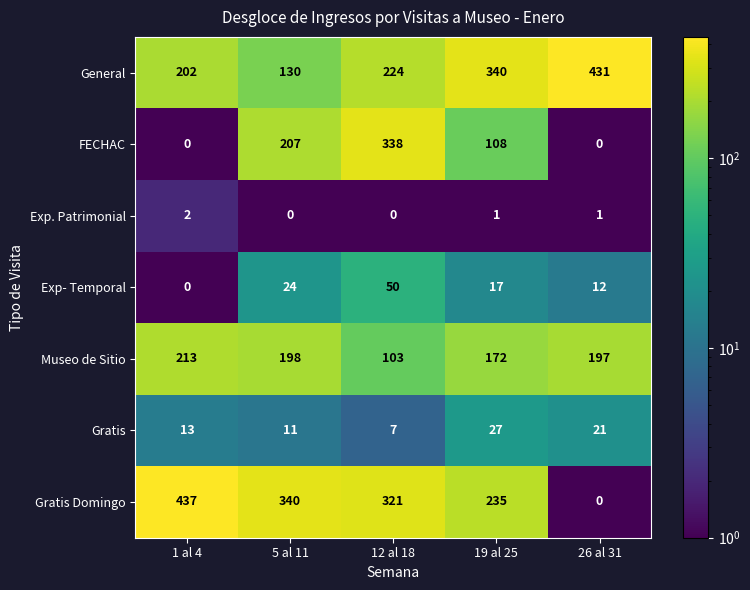

The value of Exp- Temporal at 1 al 4 is 0. True or false?

True